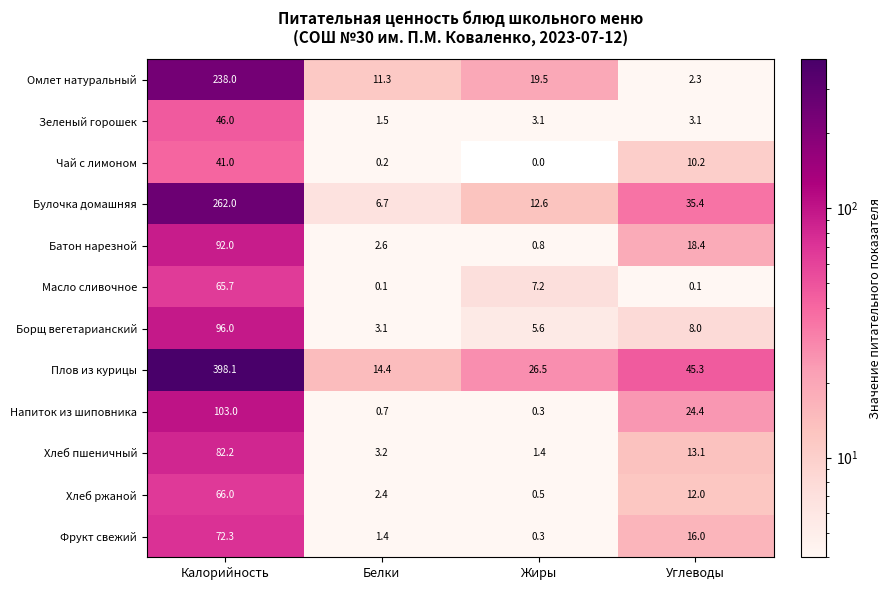

What is the lowest value of the Напиток из шиповника series?

0.3